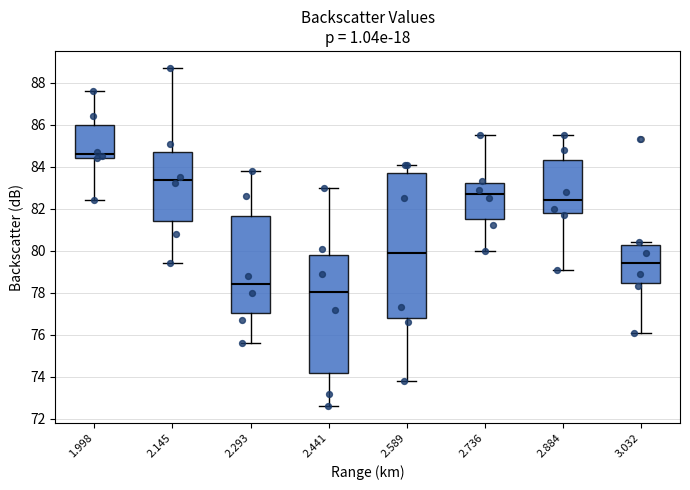

Reading left to right, read every box against the y-axis: the position of its median line, the range the box covers, and the ends of its whiskers. The values are not printed on the chart, so give them approximately, as read against the axis.

1.998: median 84.6, box 84.4 to 86.0, whiskers 82.4 to 87.6
2.145: median 83.4, box 81.4 to 84.8, whiskers 79.4 to 88.8
2.293: median 78.4, box 77.0 to 81.6, whiskers 75.6 to 83.8
2.441: median 78.0, box 74.2 to 79.8, whiskers 72.6 to 83.0
2.589: median 80.0, box 76.8 to 83.8, whiskers 73.8 to 84.2
2.736: median 82.8, box 81.6 to 83.2, whiskers 80.0 to 85.6
2.884: median 82.4, box 81.8 to 84.4, whiskers 79.2 to 85.6
3.032: median 79.4, box 78.4 to 80.2, whiskers 76.2 to 80.4